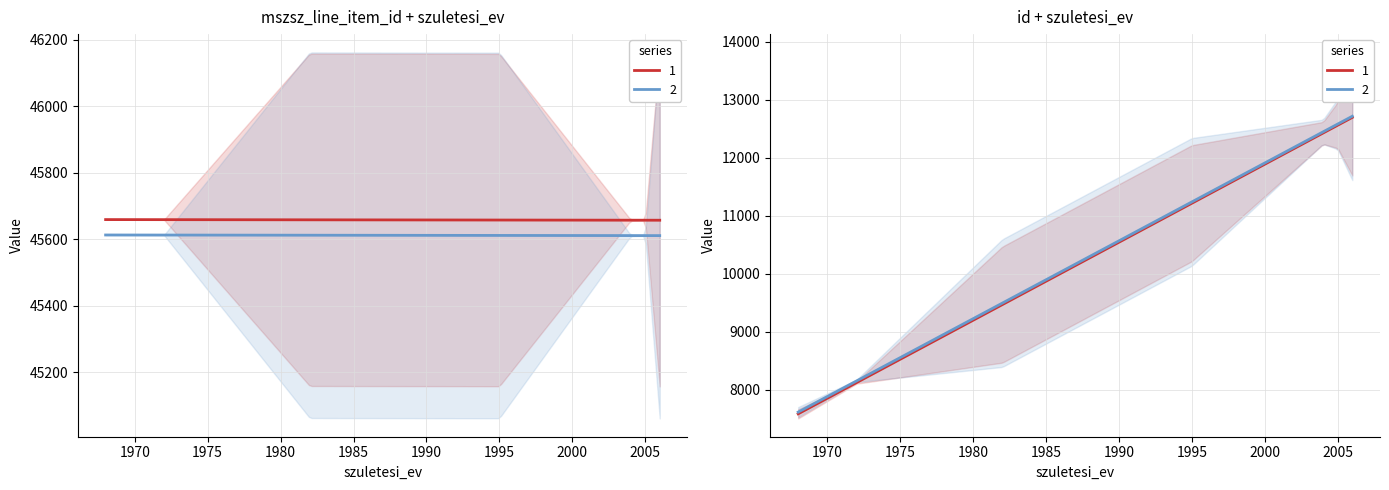

The id series shows 11405 at 6. True or false?

True